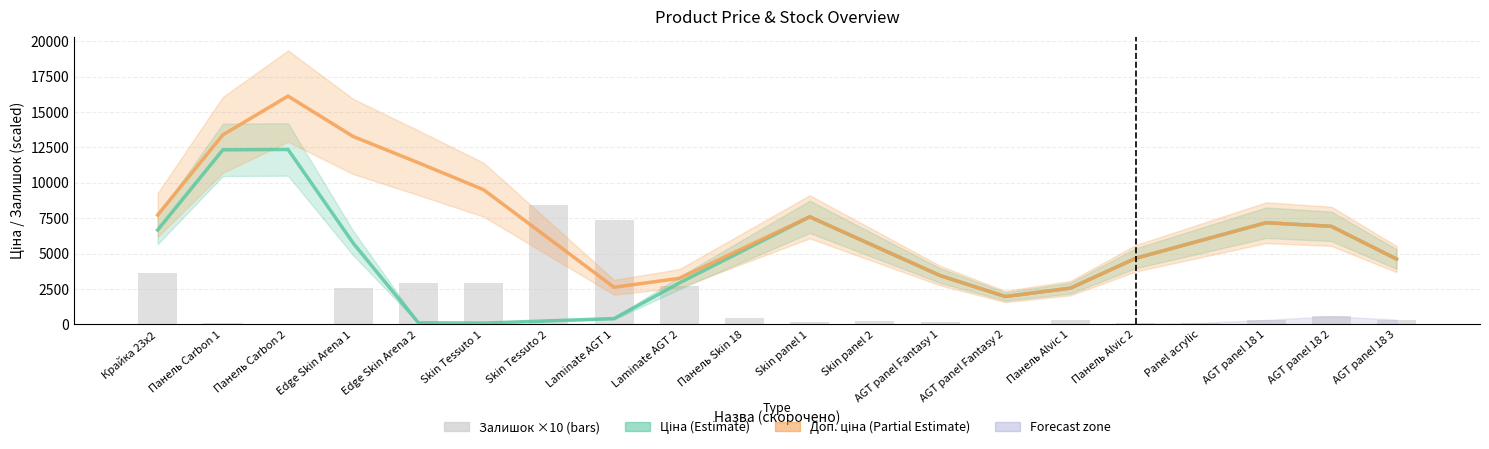

What is the total value across all series at Edge Skin Arena 1?

21600.3